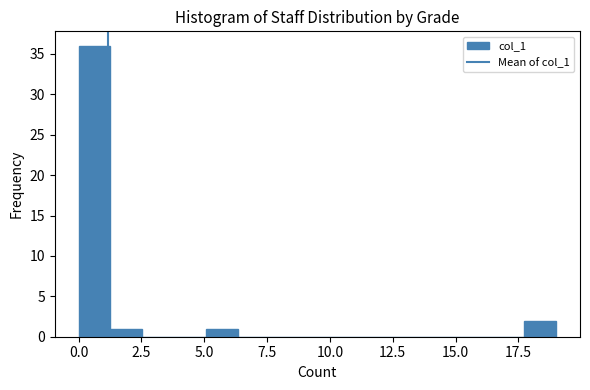

Around what value on the x-axis is the tallest bar? Give the approximate position of its centre, as read against the axis.

0.5